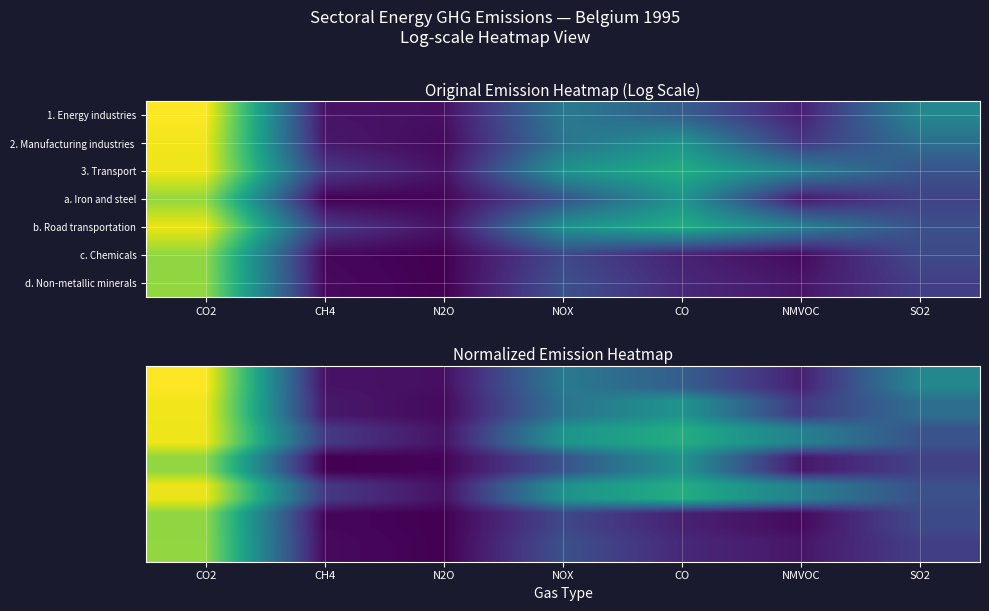

How many series are shown in this chart?

14